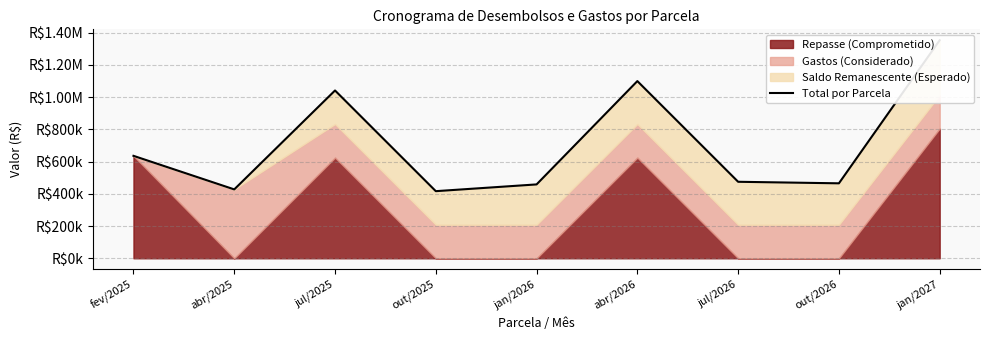

List the labels in order of value, smallest first.

out/2025, abr/2025, jan/2026, out/2026, jul/2026, fev/2025, jul/2025, abr/2026, jan/2027